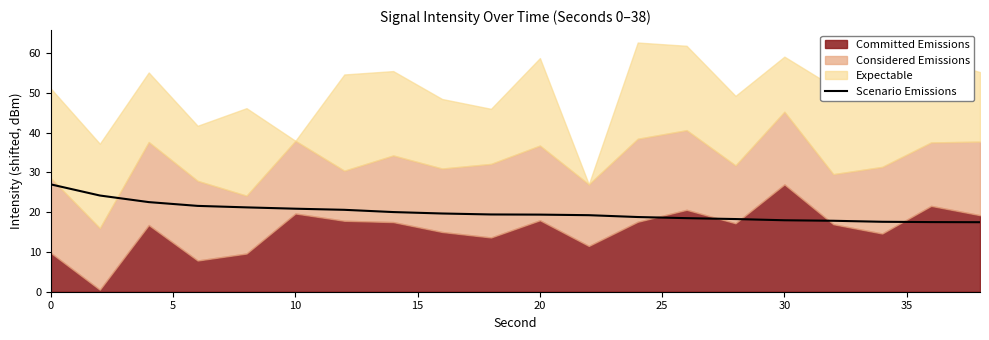

What is the highest value of the Scenario Emissions series?

27.0